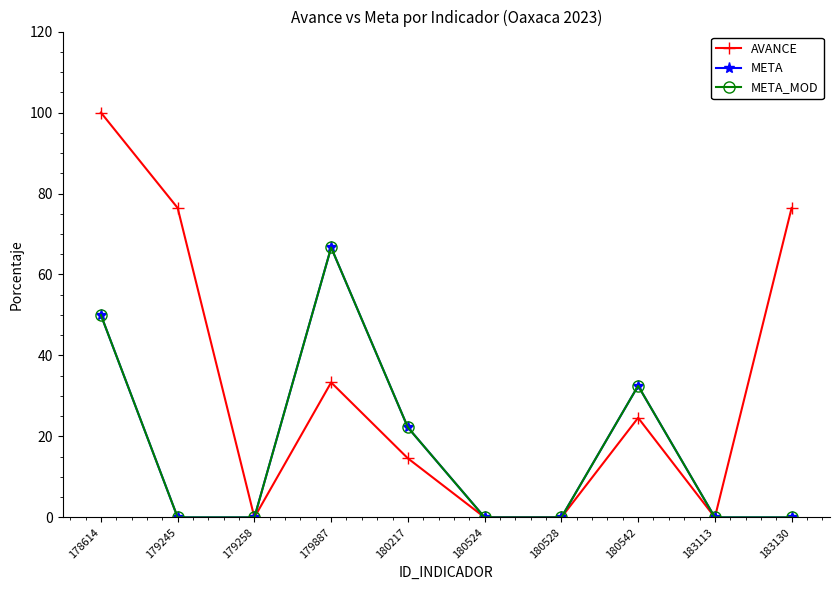

Does the chart have visible grid lines?

No